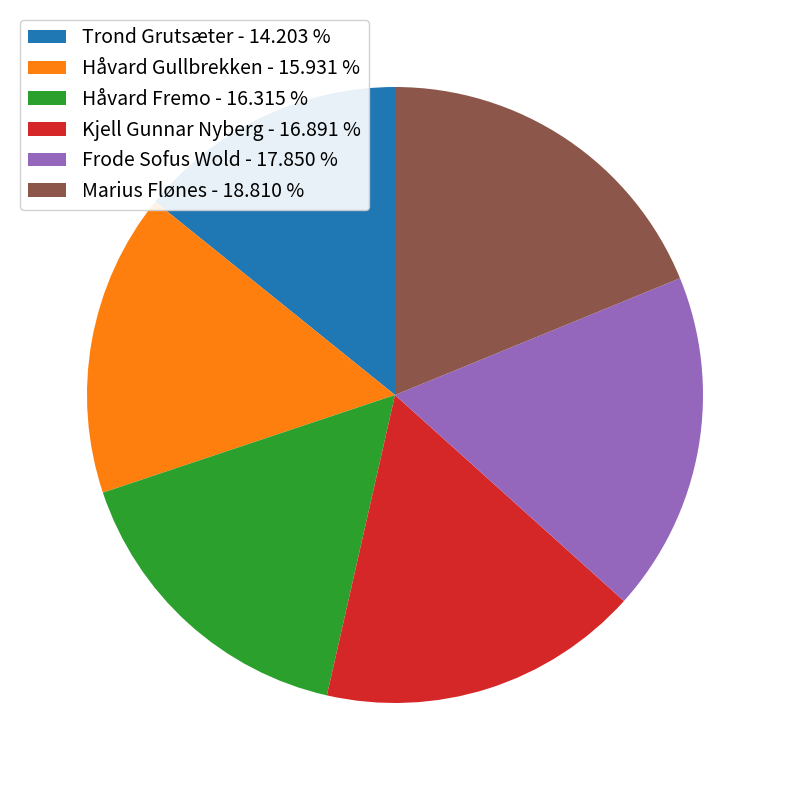

Does Trond Grutsæter account for over 50% of the chart?

No